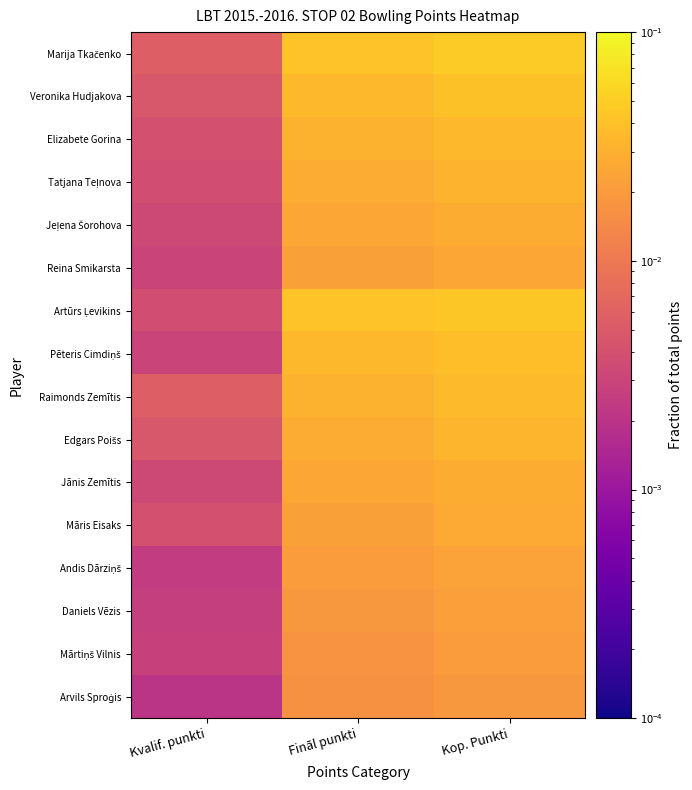

List the series in order of their peak value, lowest first.

Arvils Sproģis, Mārtiņš Vilnis, Daniels Vēzis, Andis Dārziņš, Reina Smikarsta, Māris Eisaks, Jeļena Šorohova, Jānis Zemītis, Tatjana Teļnova, Edgars Poišs, Elizabete Gorina, Raimonds Zemītis, Pēteris Cimdiņš, Veronika Hudjakova, Artūrs Ļevikins, Marija Tkačenko